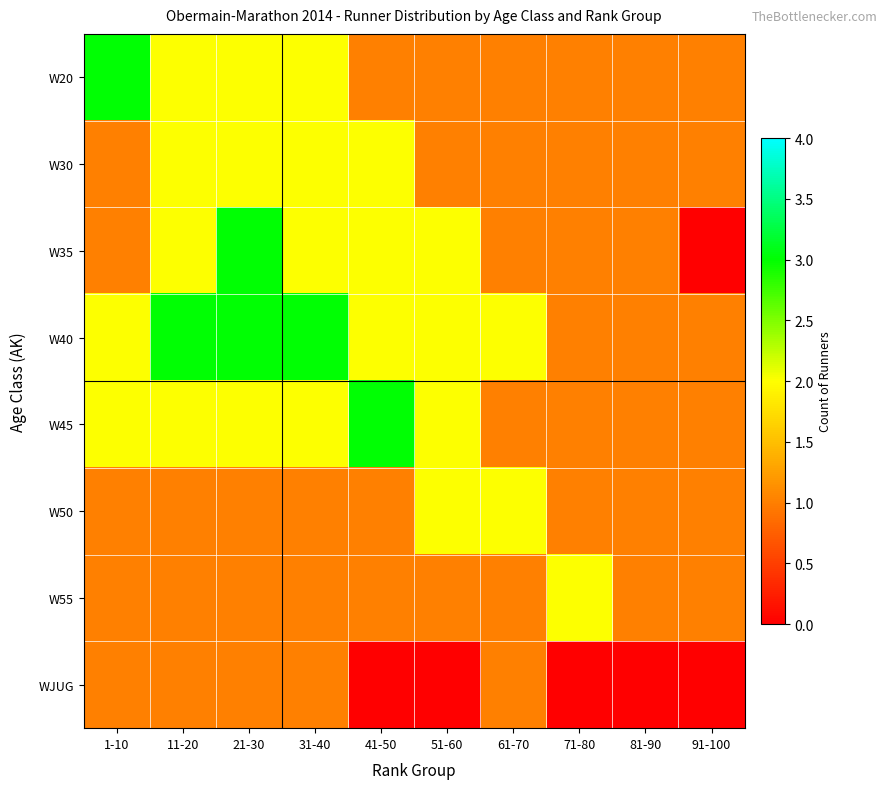

What is the total value across all series at 41-50?

12